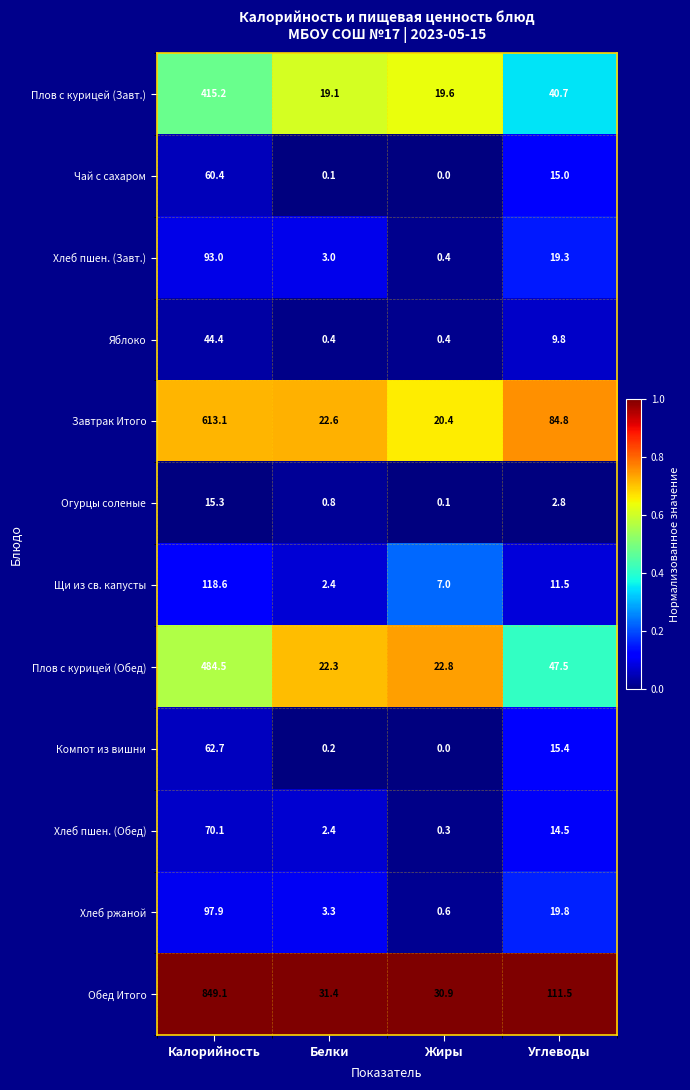

How many data points does each series have?

4